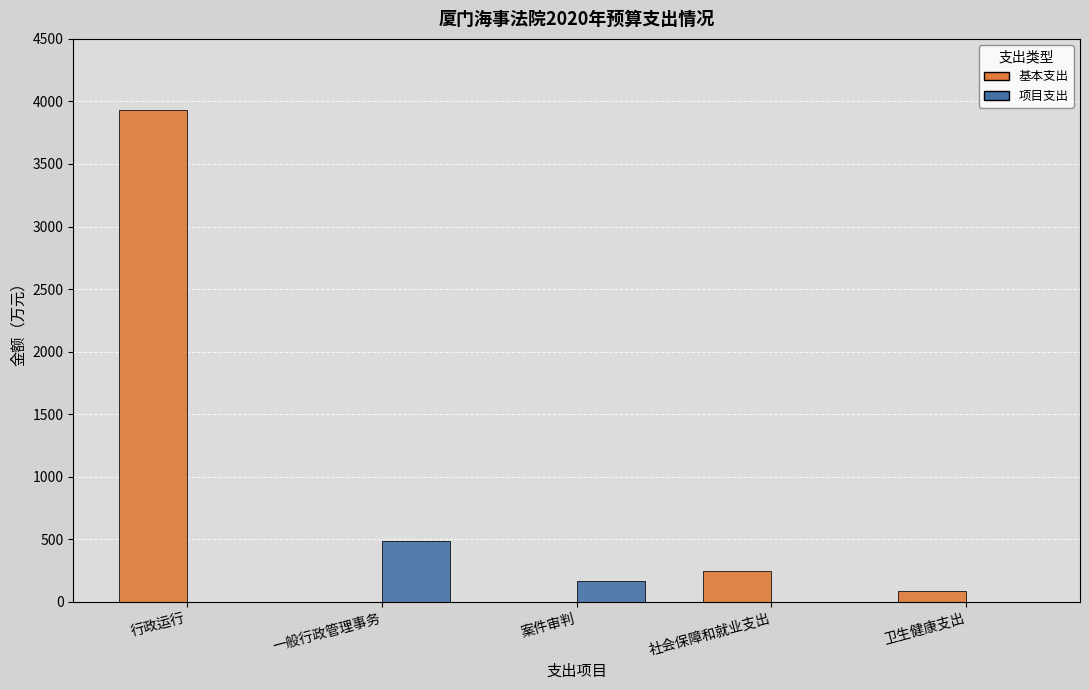

What is the greatest value displayed?

3933.7